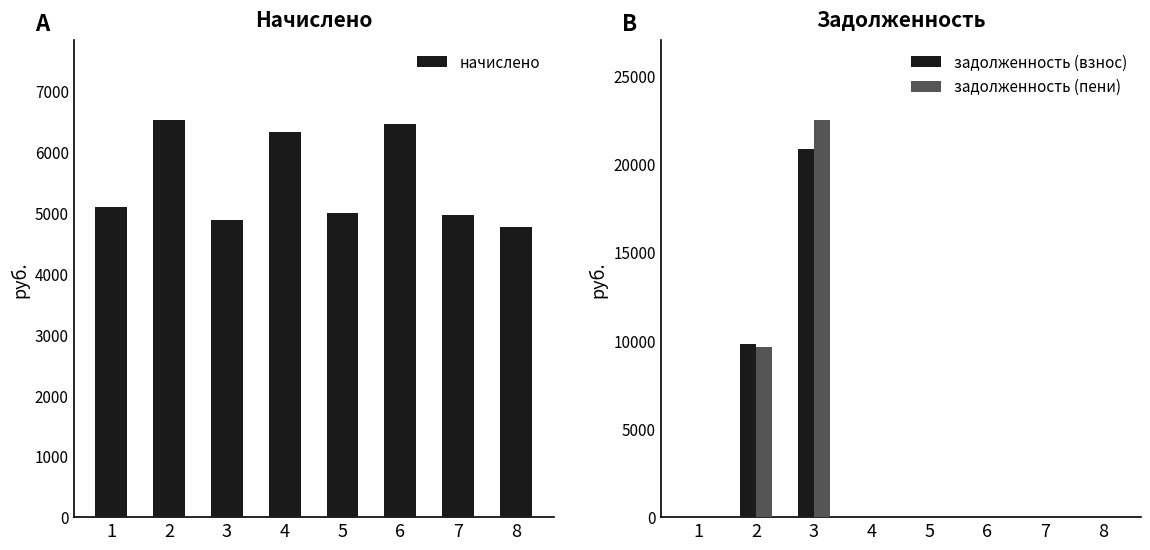

How many groups of bars are there?

8